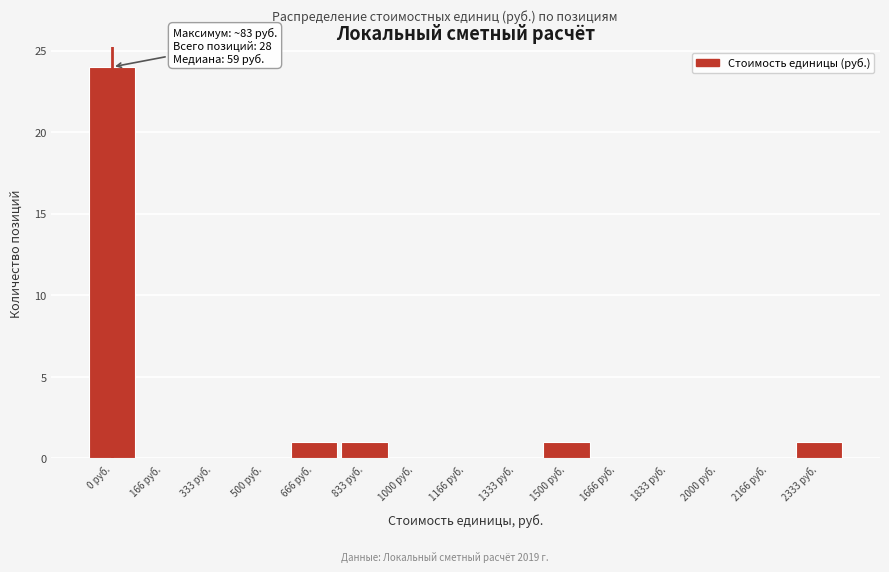

Reading right to left, list all the values displayed in this chart.

2333 руб.=1	2166 руб.=0	2000 руб.=0	1833 руб.=0	1666 руб.=0	1500 руб.=1	1333 руб.=0	1166 руб.=0	1000 руб.=0	833 руб.=1	666 руб.=1	500 руб.=0	333 руб.=0	166 руб.=0	0 руб.=24